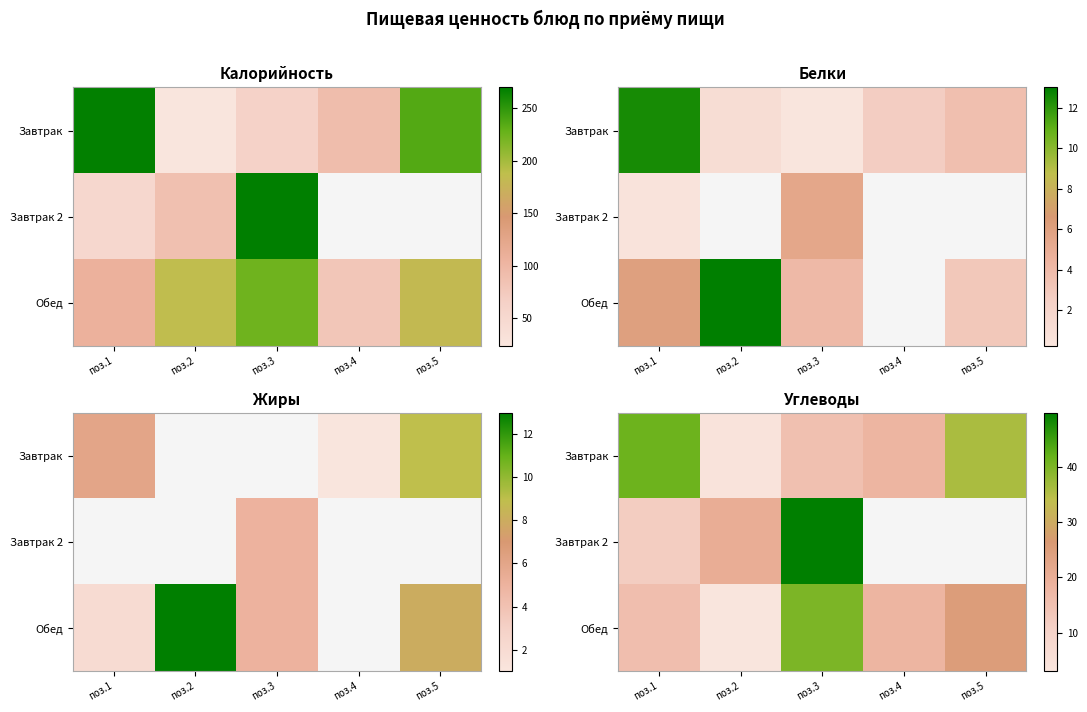

What is the difference between the Завтрак values at поз.5 and поз.4?

18.0